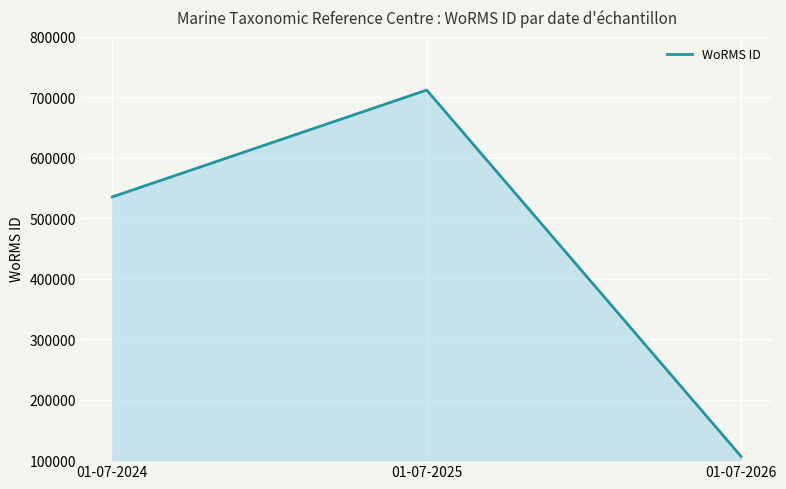

Which category has the highest value across all series?

01-07-2025